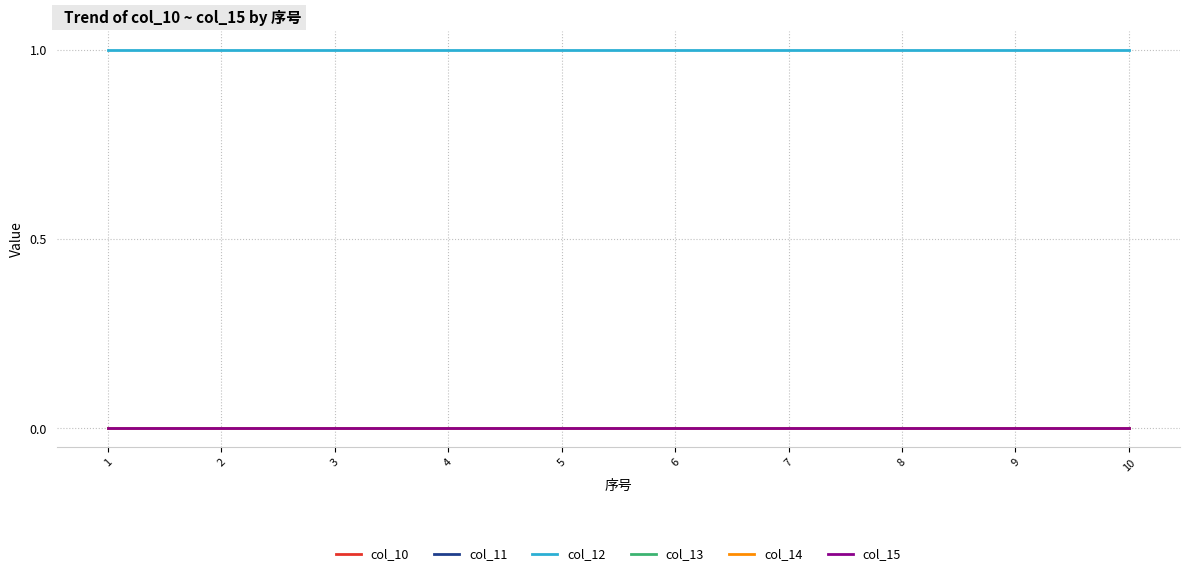

Does the chart have visible grid lines?

Yes